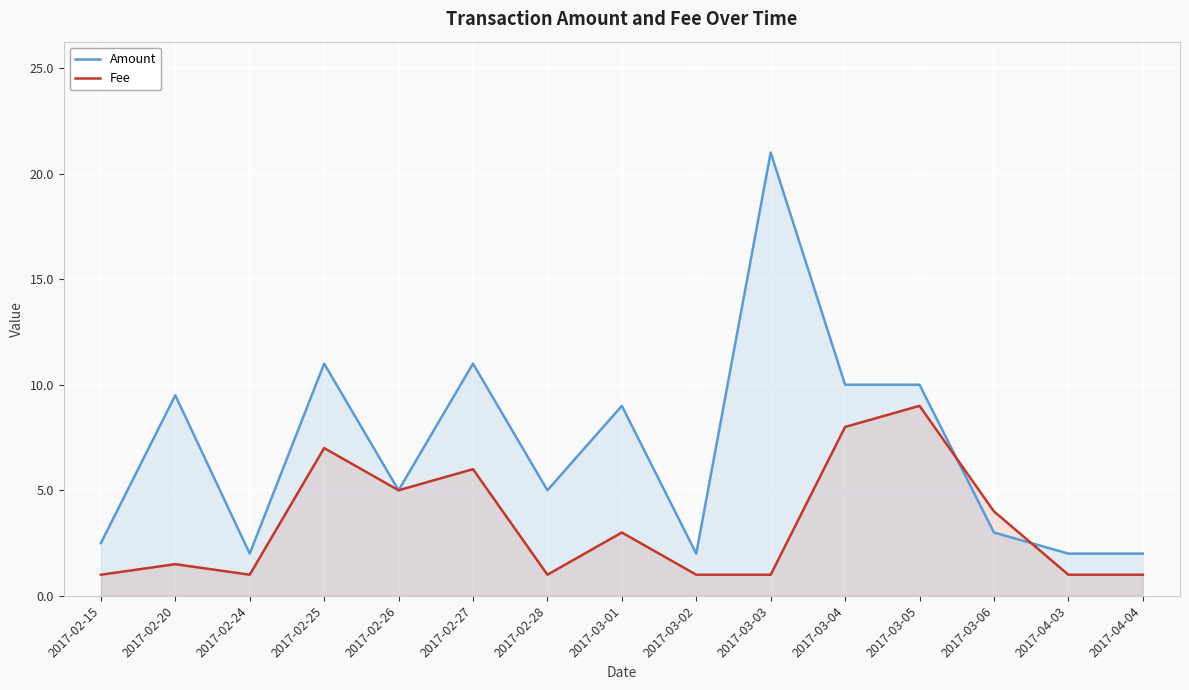

What is the label of the 5th point from the right?

2017-03-04